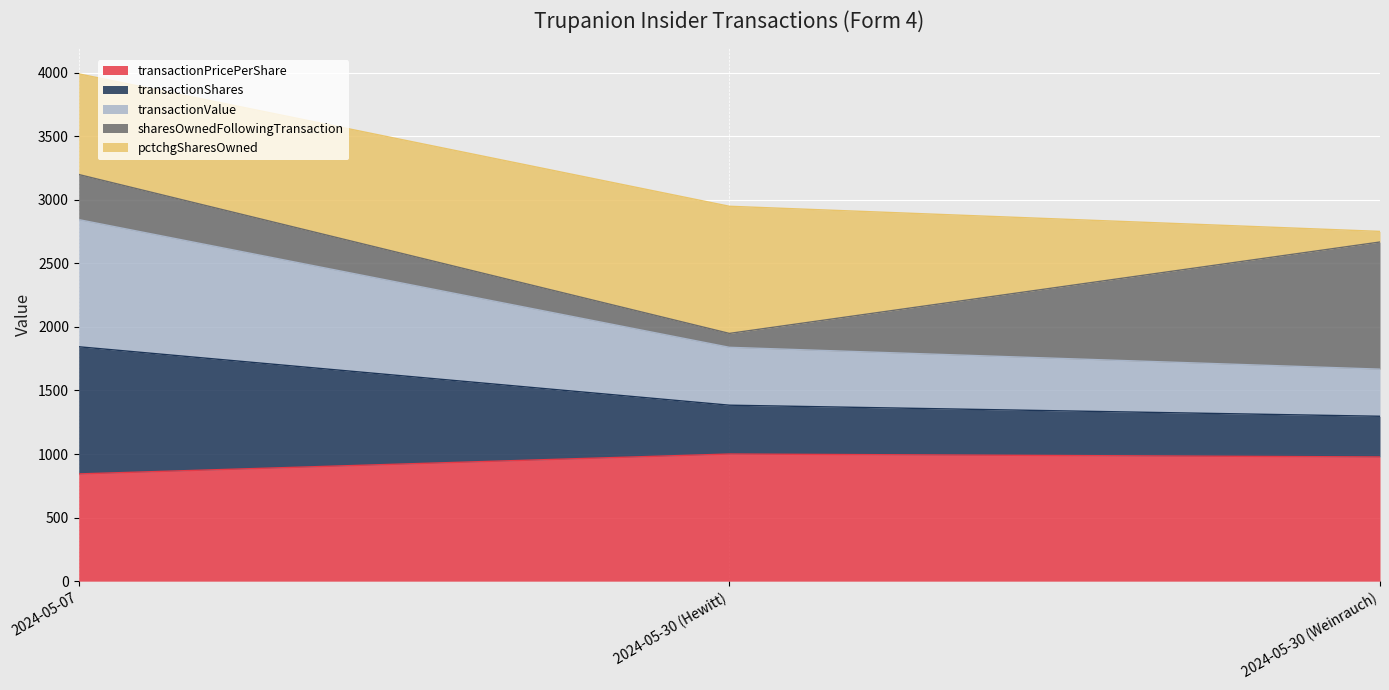

Which has a higher value, 2024-05-30 (Hewitt) or 2024-05-30 (Weinrauch)?

2024-05-30 (Hewitt)